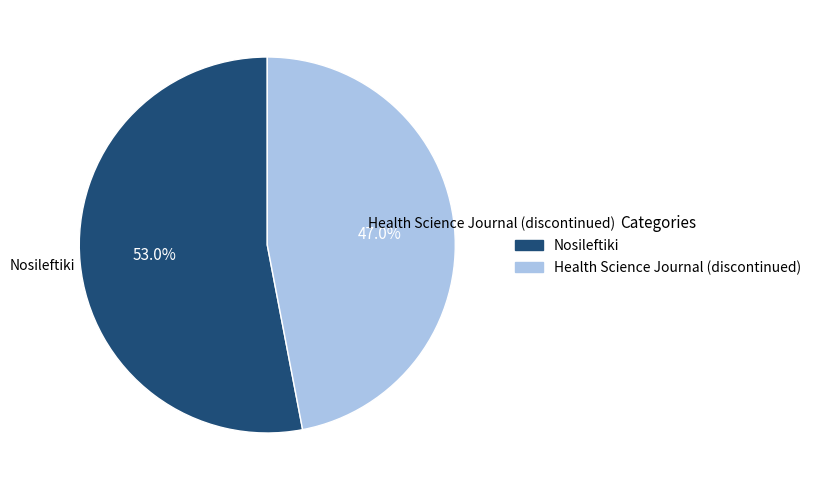

To the nearest percent, what portion does Health Science Journal (discontinued) represent?

47%